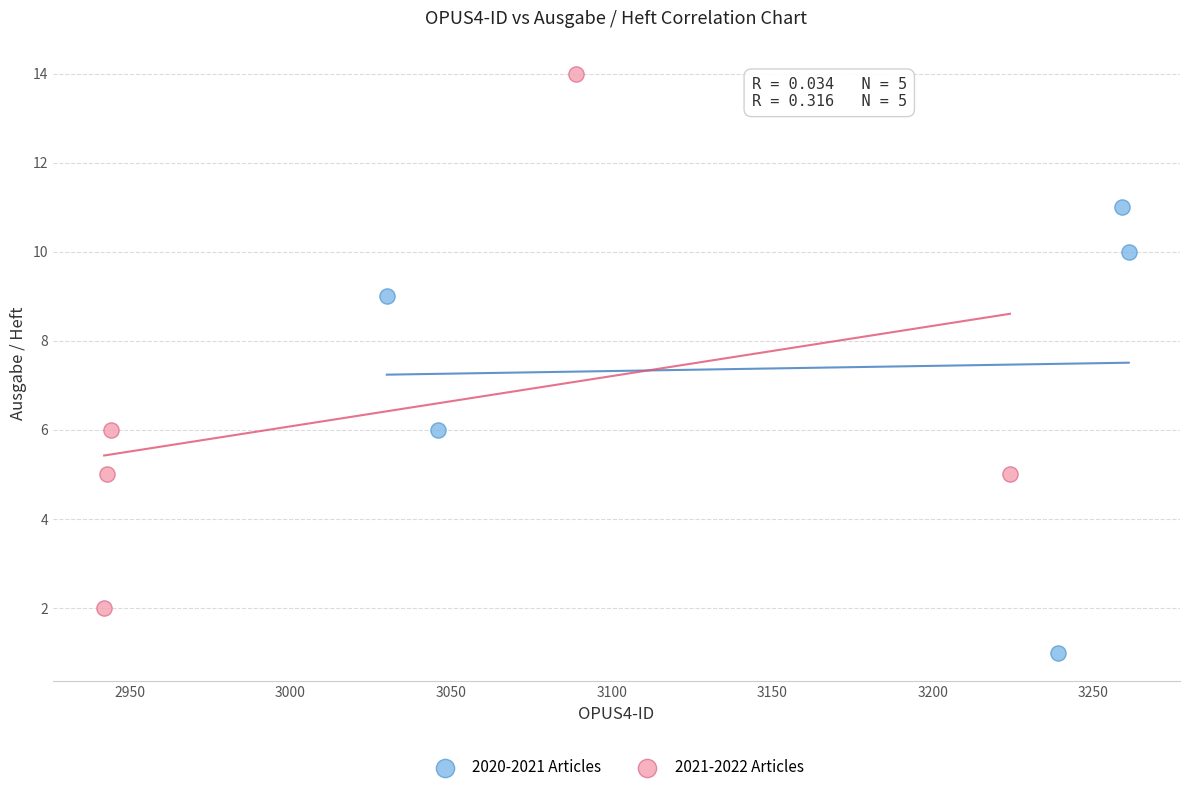

Which series has the widest spread of Y values?

2021-2022 Articles